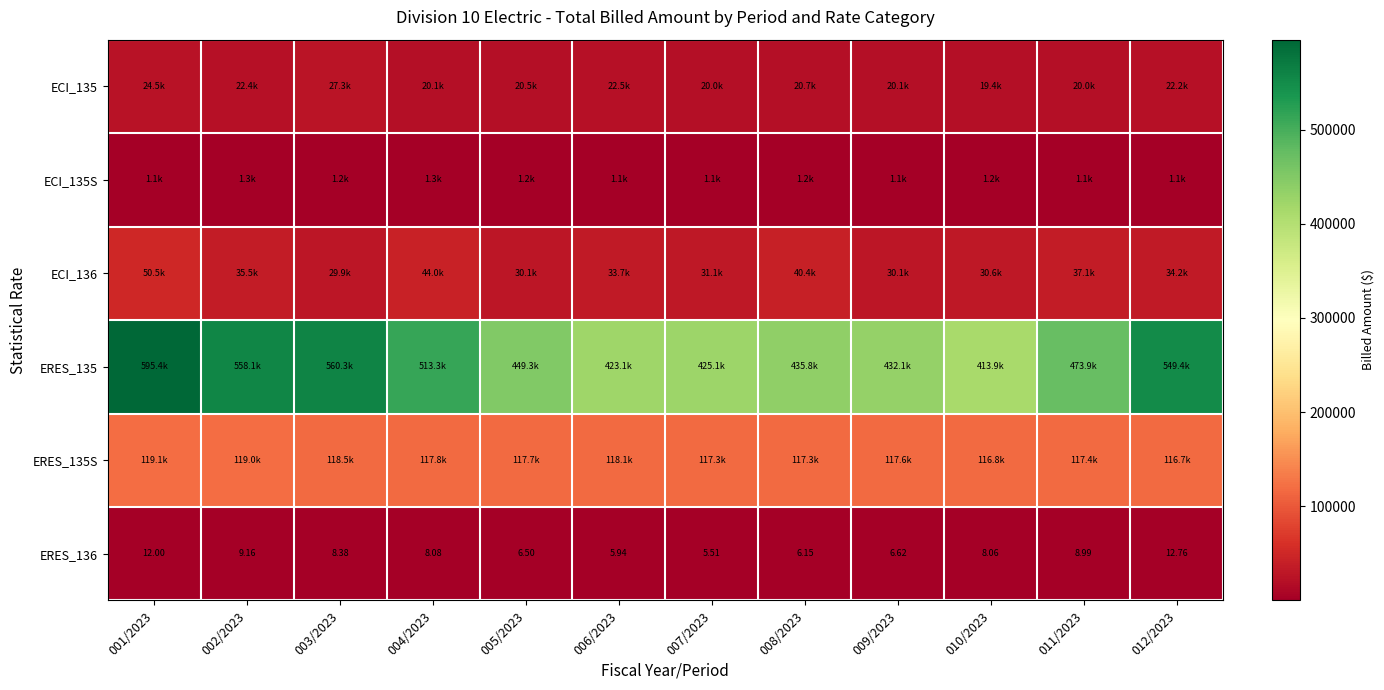

What is the sum of the ECI_135 values at 003/2023 and 005/2023?

47767.1